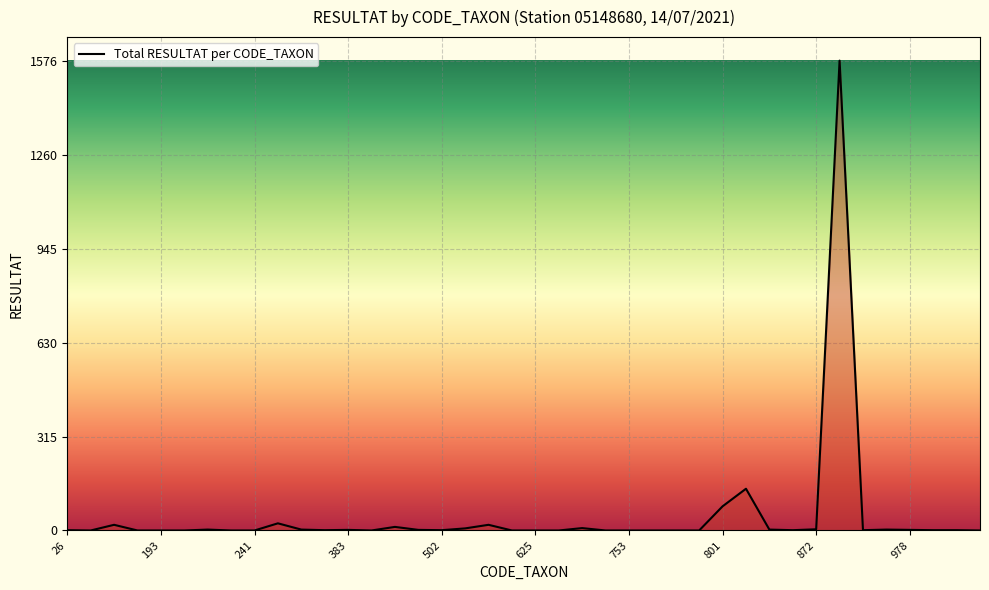

What is the sum of all values?

1915